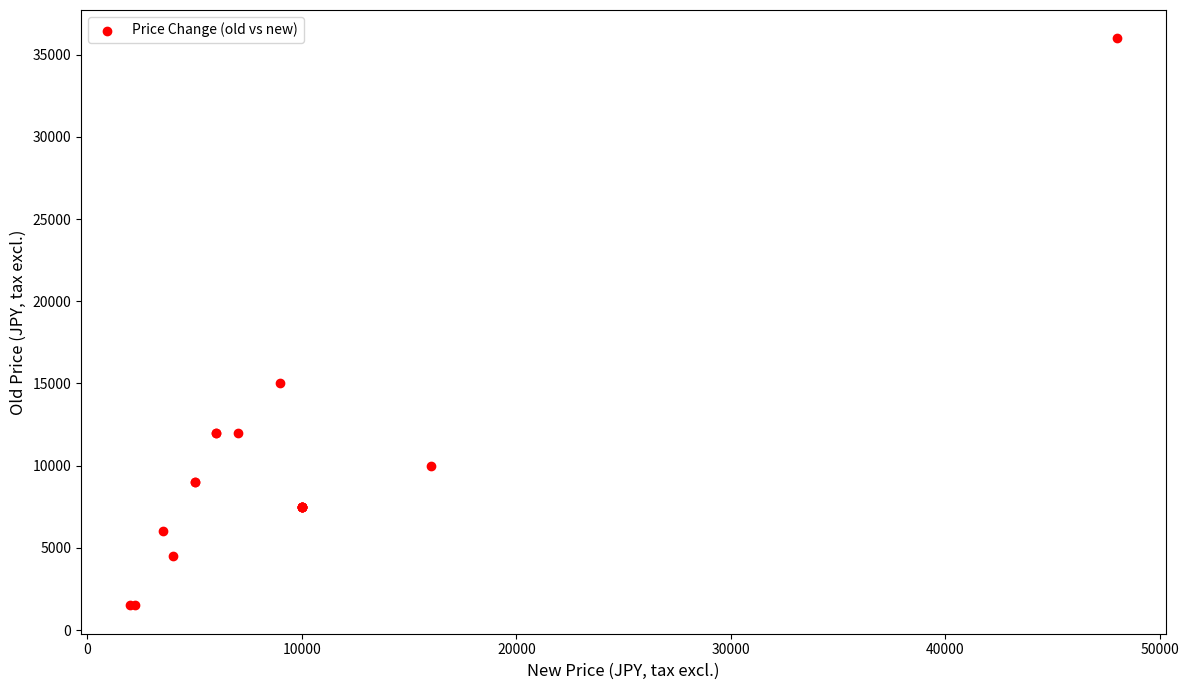

What Y value in the scatter plot is closest to 18750?

15000